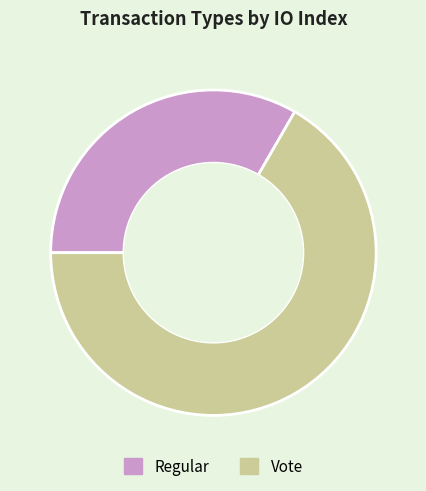

Combined, do Regular and Vote account for over 50%?

Yes